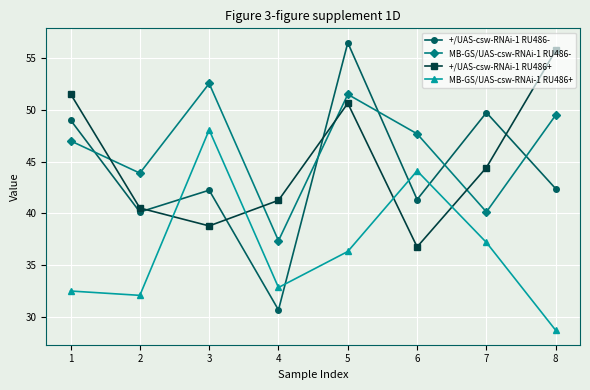

What are all the series names shown in the legend?

+/UAS-csw-RNAi-1 RU486-, MB-GS/UAS-csw-RNAi-1 RU486-, +/UAS-csw-RNAi-1 RU486+, MB-GS/UAS-csw-RNAi-1 RU486+